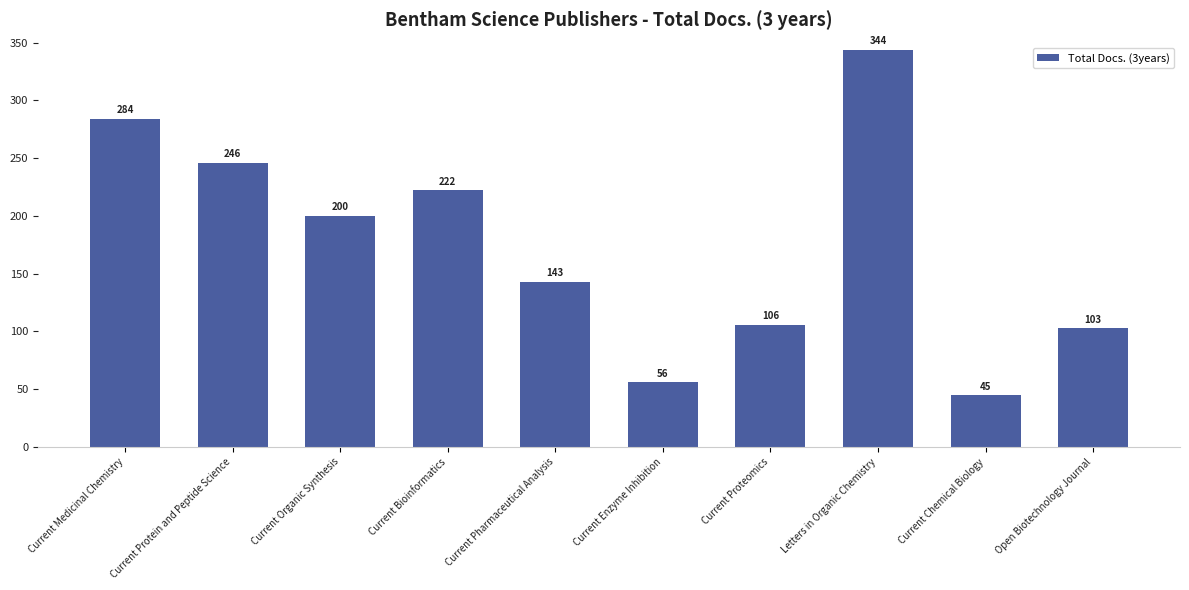

Where does the data first go above 200?

Current Medicinal Chemistry